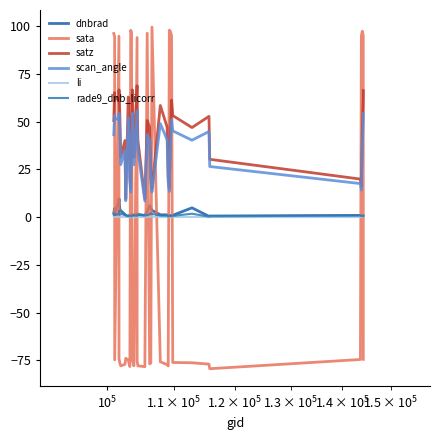

Is the value of rade9_dnb_licorr at 13 greater than the value of li at 6?

Yes